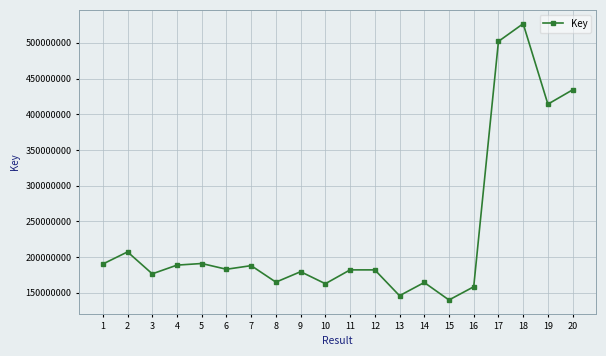

At which category does the chart reach its minimum across all series?

15